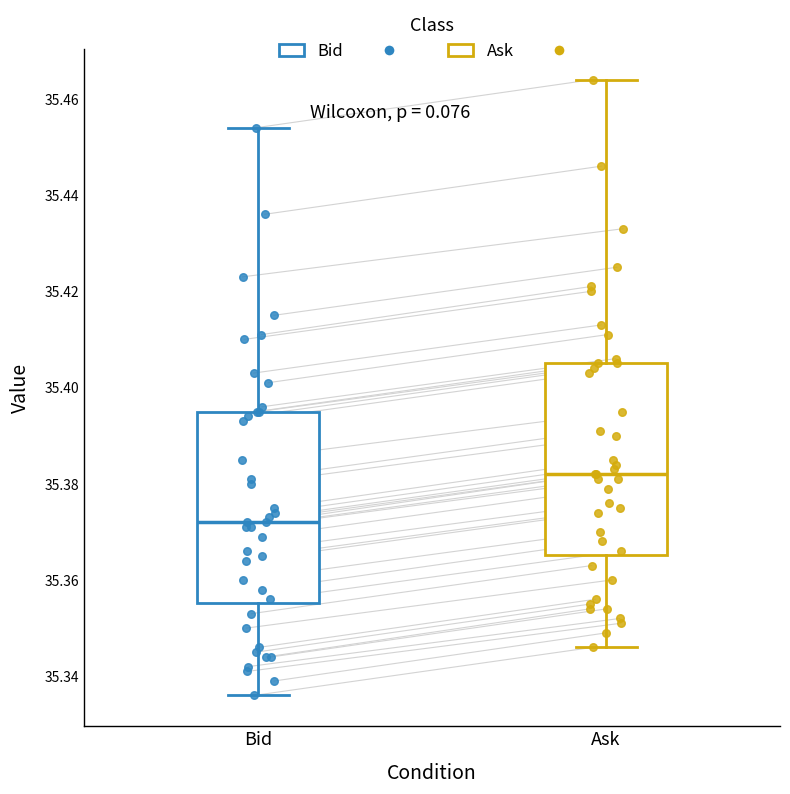

Reading left to right, read every box against the y-axis: the position of its median line, the range the box covers, and the ends of its whiskers. The values are not printed on the chart, so give them approximately, as read against the axis.

Bid: median 35.372, box 35.356 to 35.396, whiskers 35.336 to 35.454
Ask: median 35.382, box 35.366 to 35.406, whiskers 35.346 to 35.464